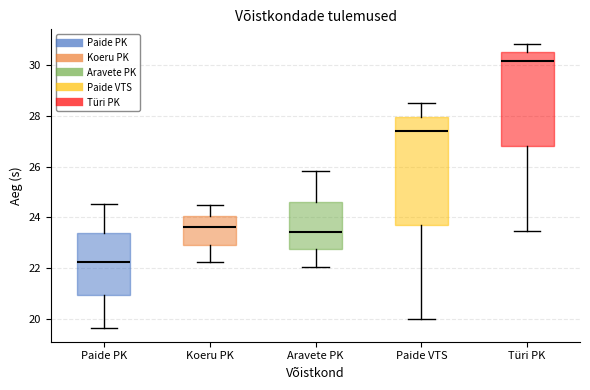

Comparing the boxes themselves (not the whiskers), which one is the tallest?

Paide VTS